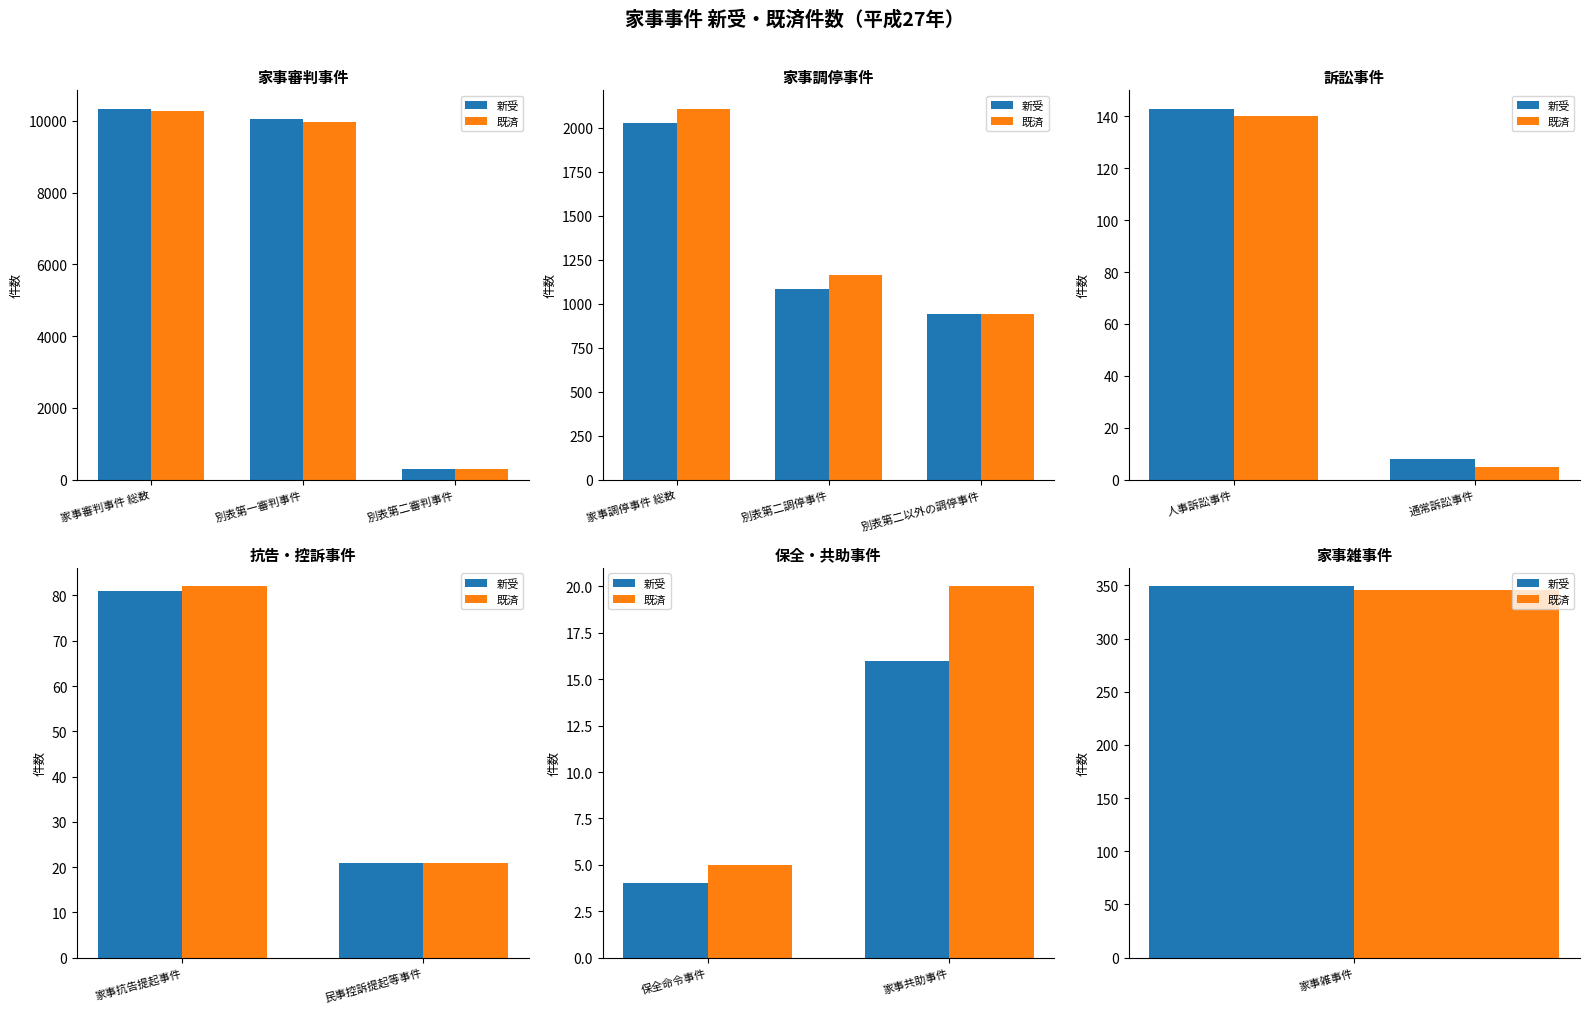

Reading right to left, extract all data points from this chart.

新受: 16	4
既済: 20	5